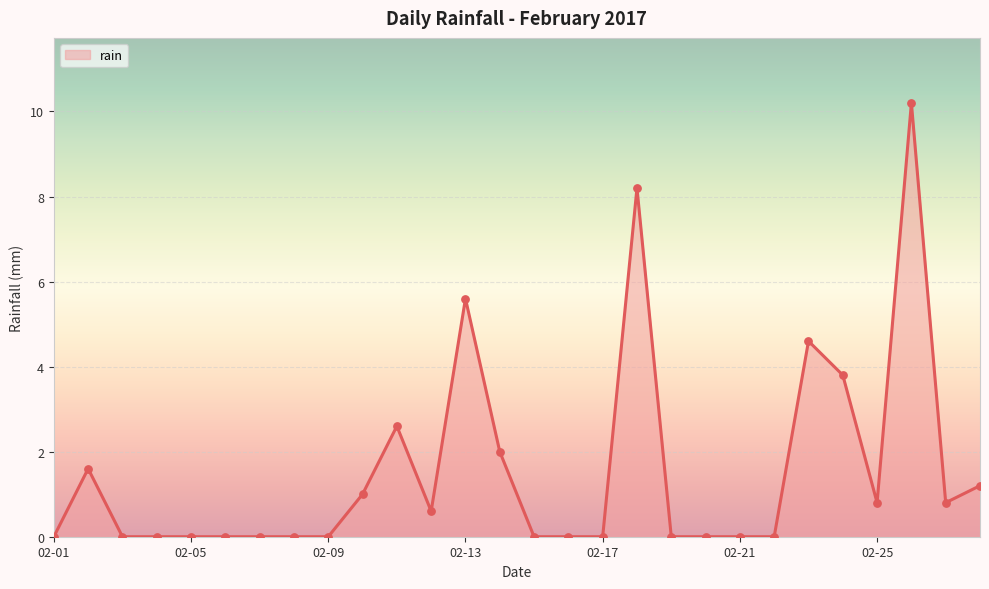

What is the difference between the maximum and minimum values?

10.2